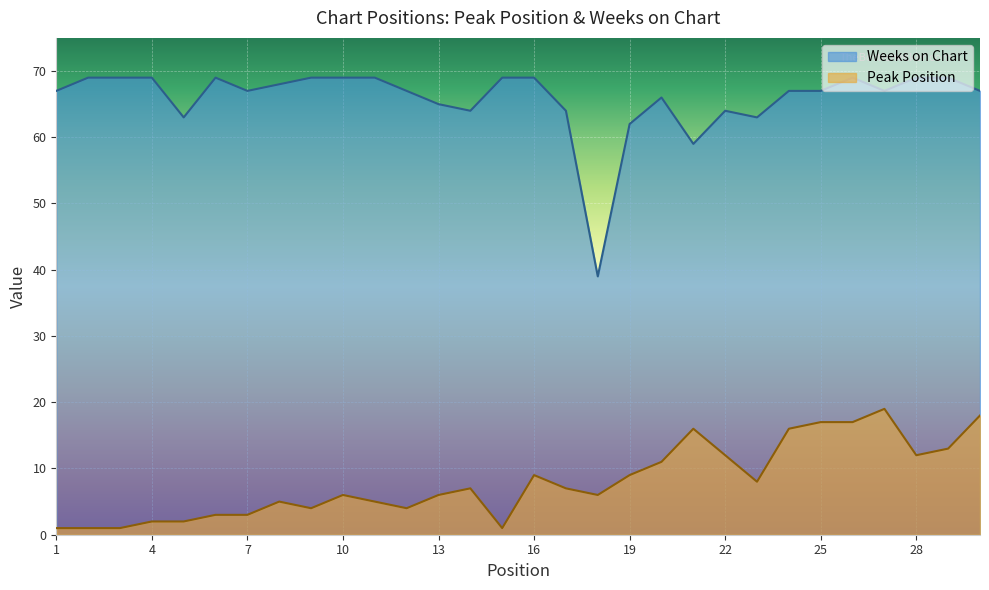

Read the Weeks on Chart value at 6, to the nearest 5.

70